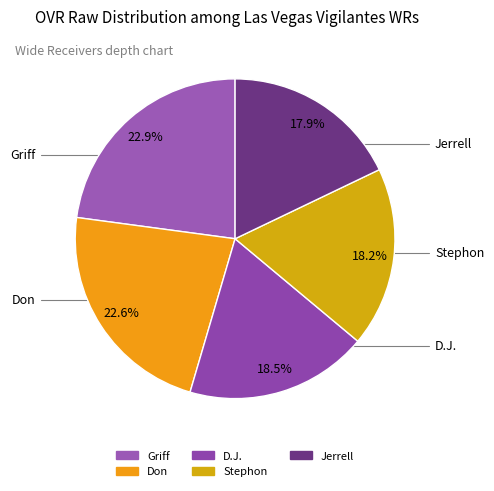

Between Stephon and Don, which is larger?

Don